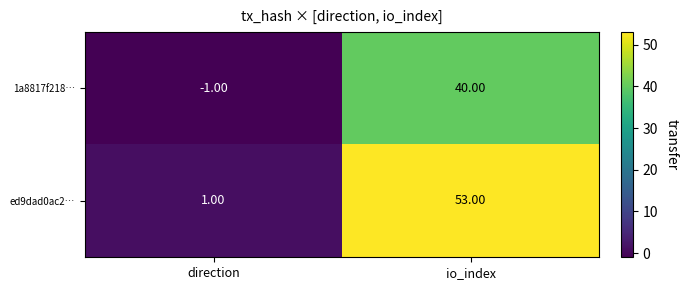

At how many categories does at least one series exceed 28?

1